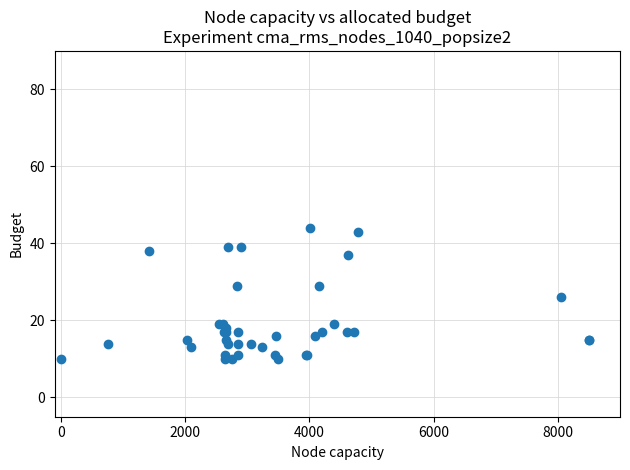

What Y value in the scatter plot is closest to 27?

26